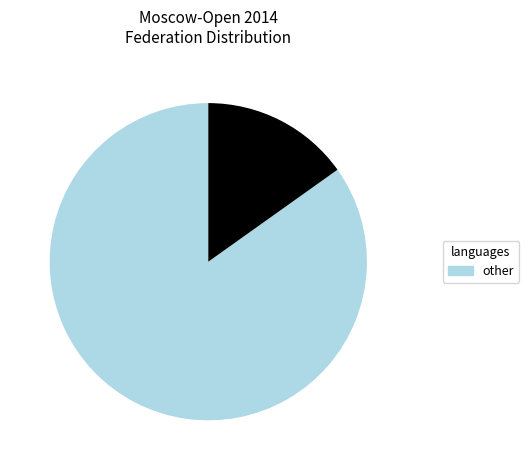

Is there a majority slice in this chart?

Yes